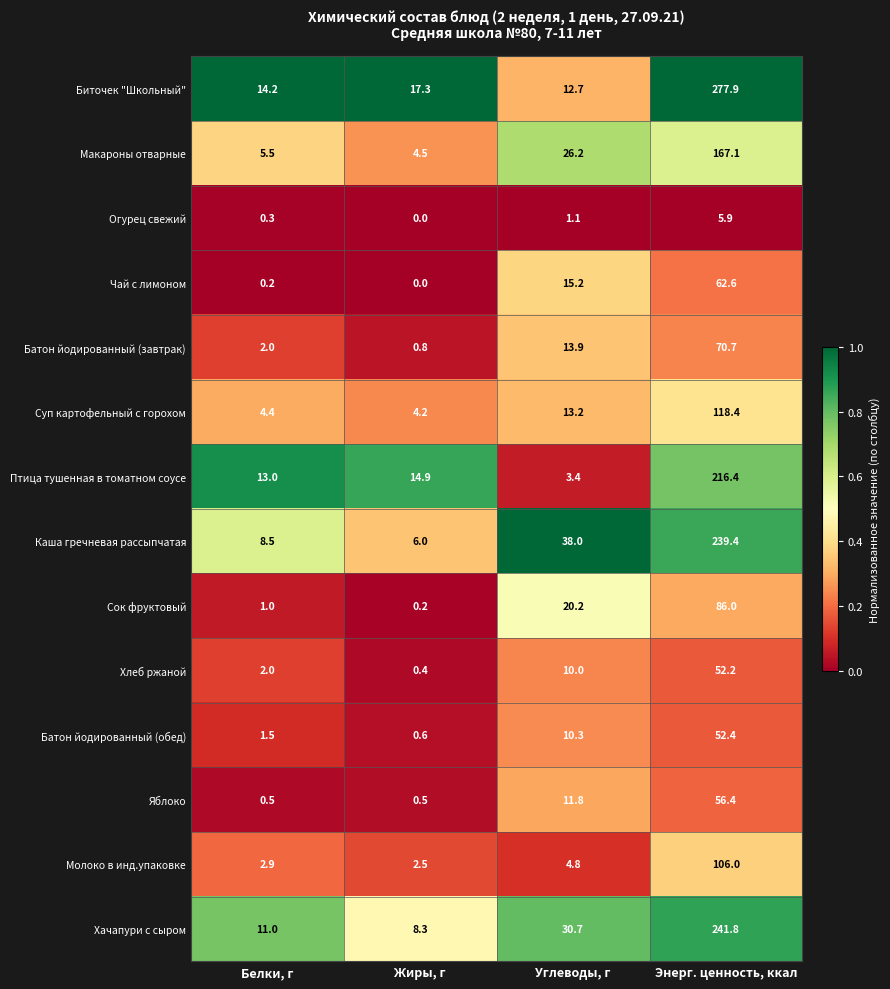

Which label corresponds to the largest value in the chart?

Энерг. ценность, ккал